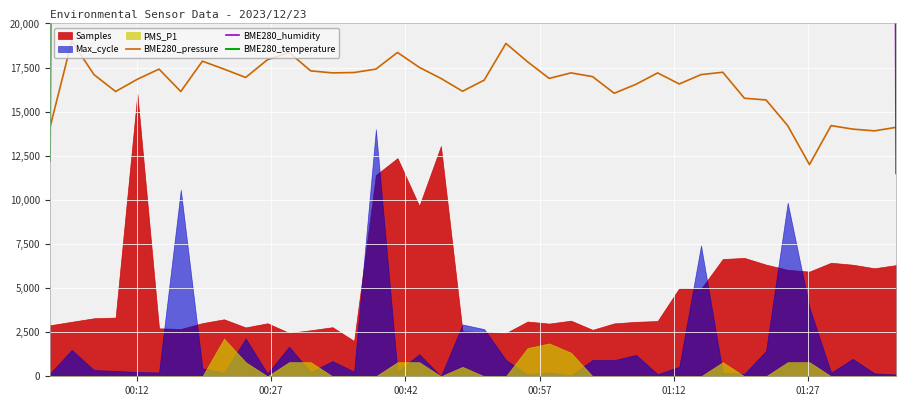

What is the highest value of the BME280_pressure series?

19000.0